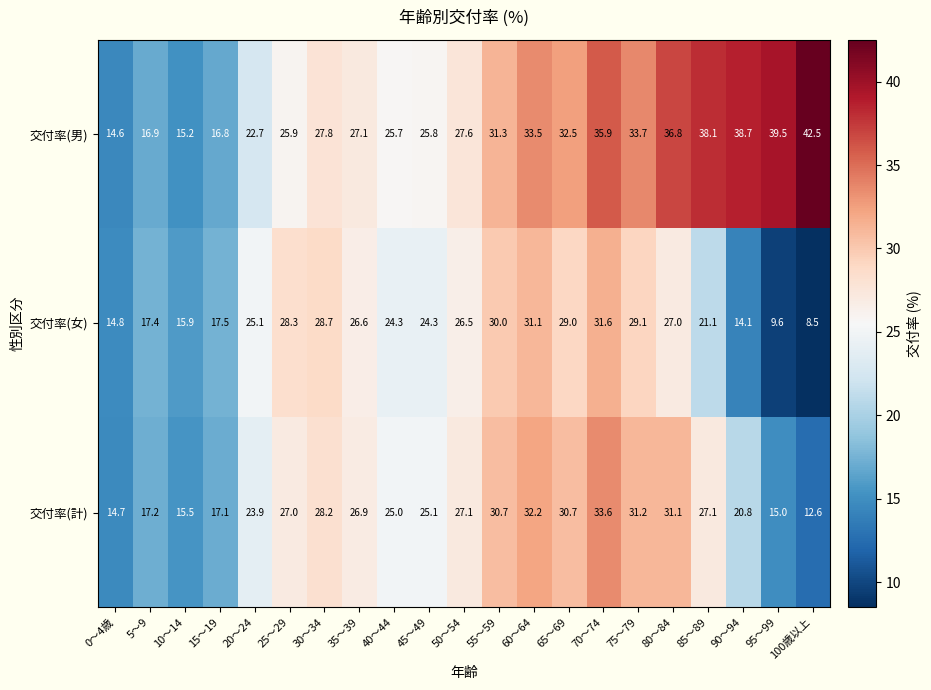

Where does the 交付率(女) series first go above 25?

20～24